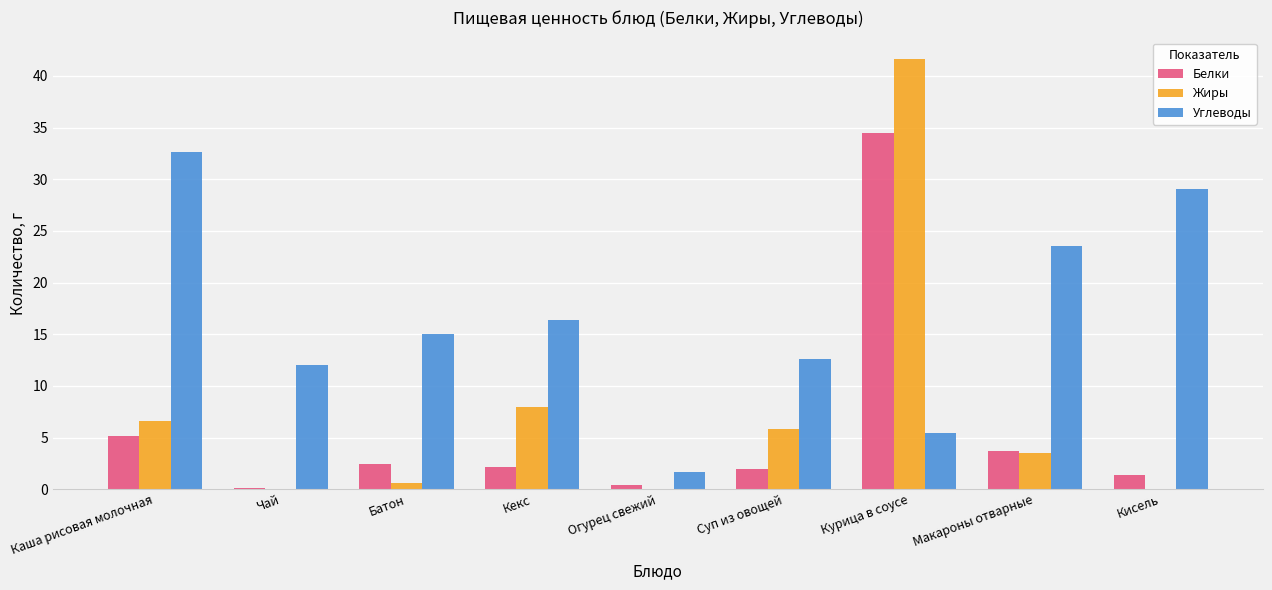

At which label is Белки closest to 17?

Каша рисовая молочная